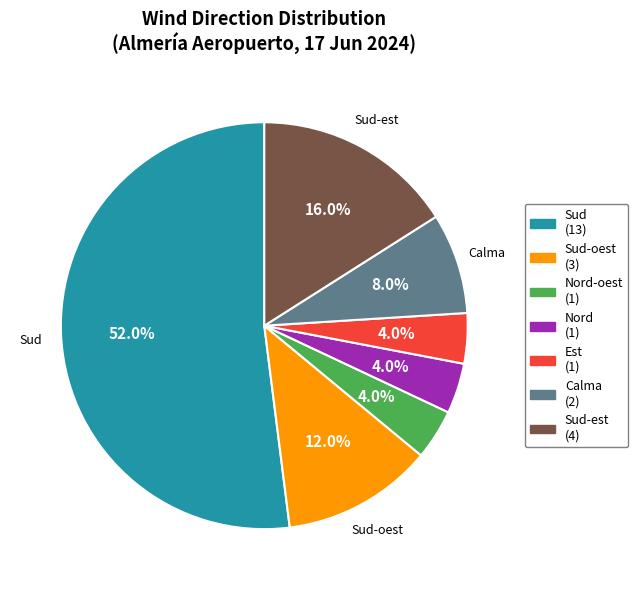

Is there any slice that represents more than half of the pie?

Yes